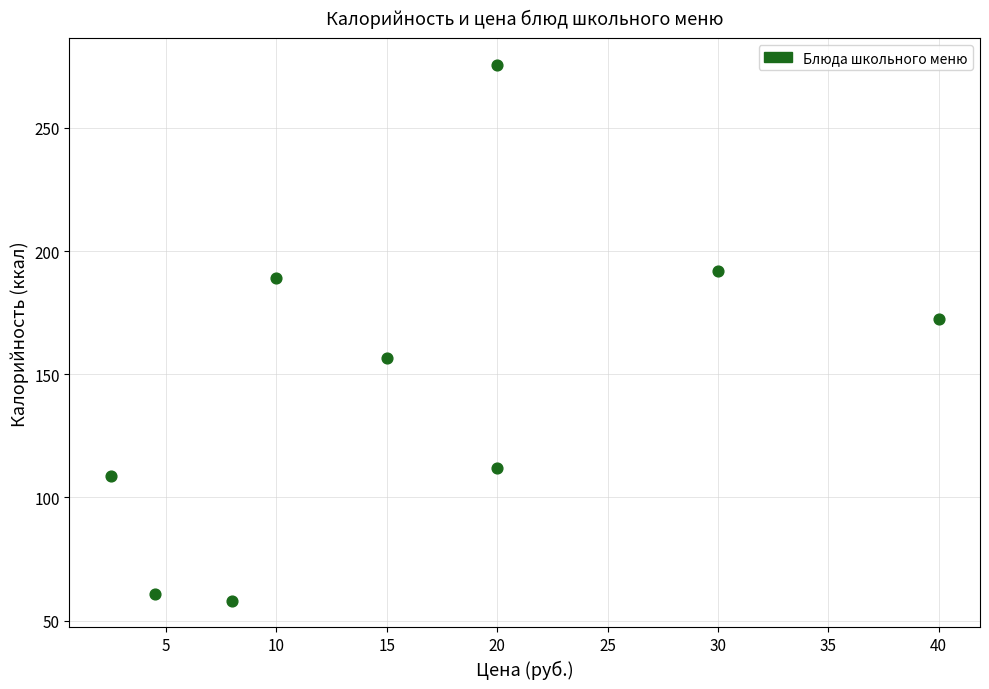

What Y value in the scatter plot is closest to 166?

172.4